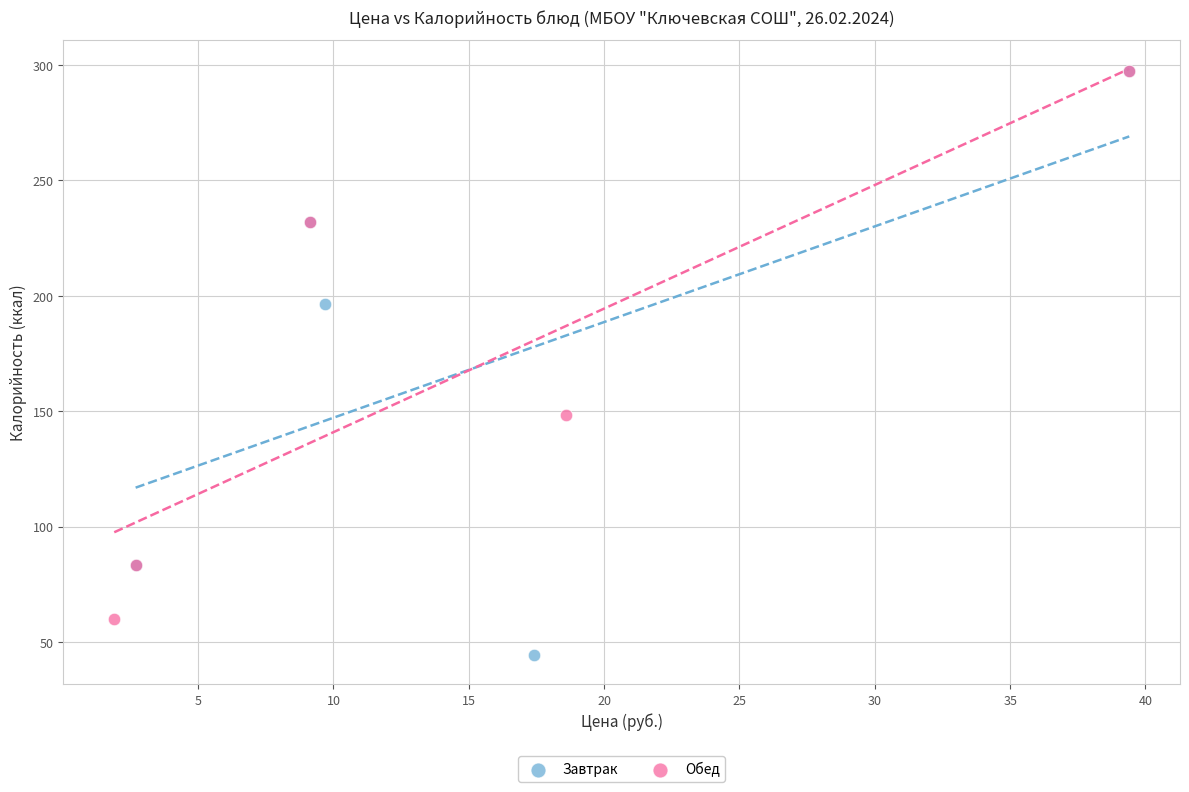

Which series contains the lowest Y value?

Завтрак